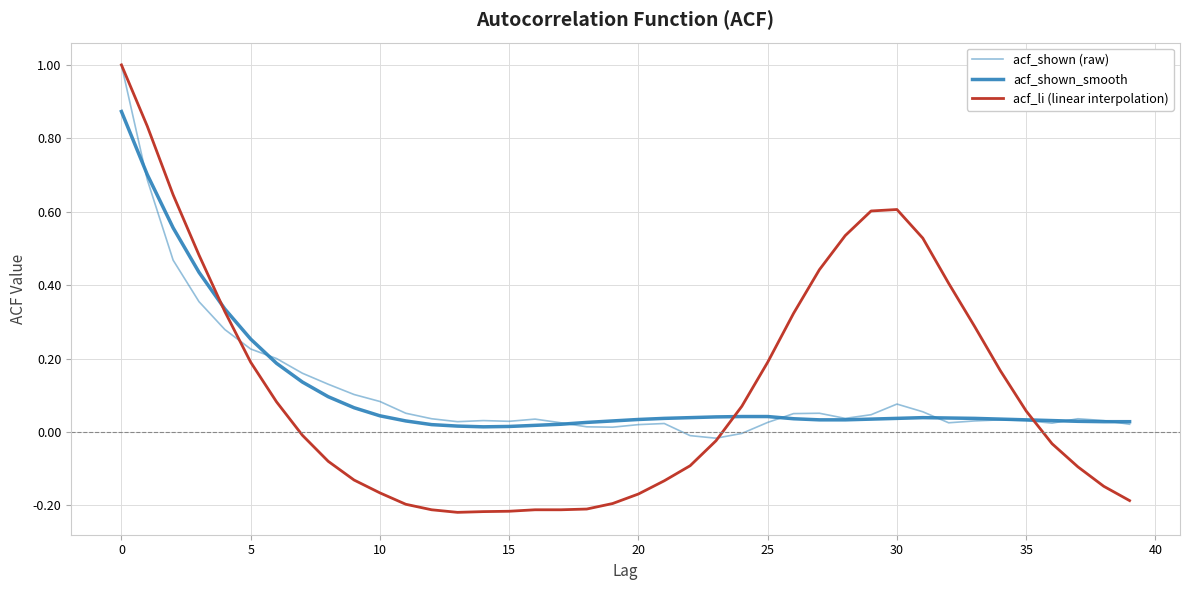

How many lines are shown in the chart?

3